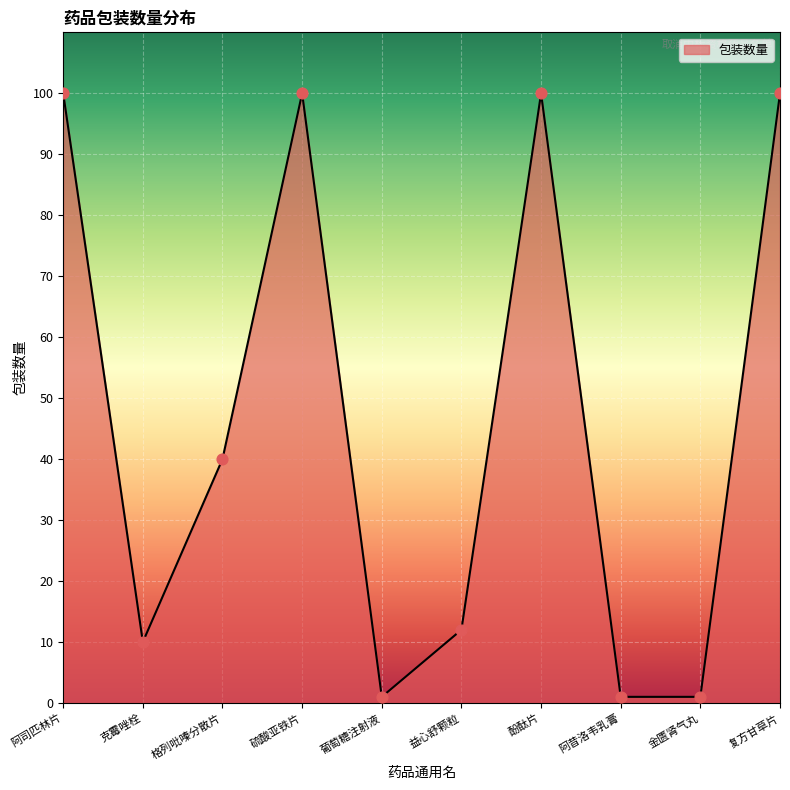

Between 格列吡嗪分散片 and 葡萄糖注射液, which is larger?

格列吡嗪分散片